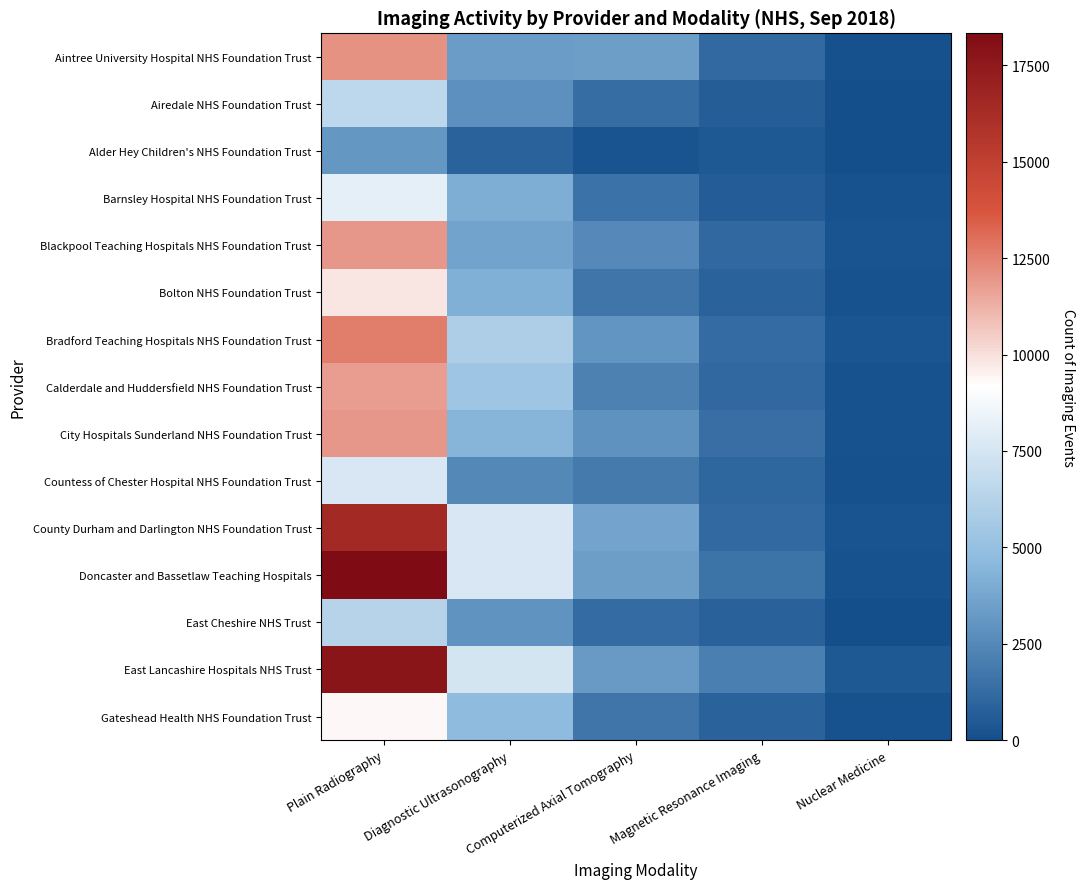

Between Plain Radiography and Computerized Axial Tomography, which series saw the biggest shift?

Doncaster and Bassetlaw Teaching Hospitals